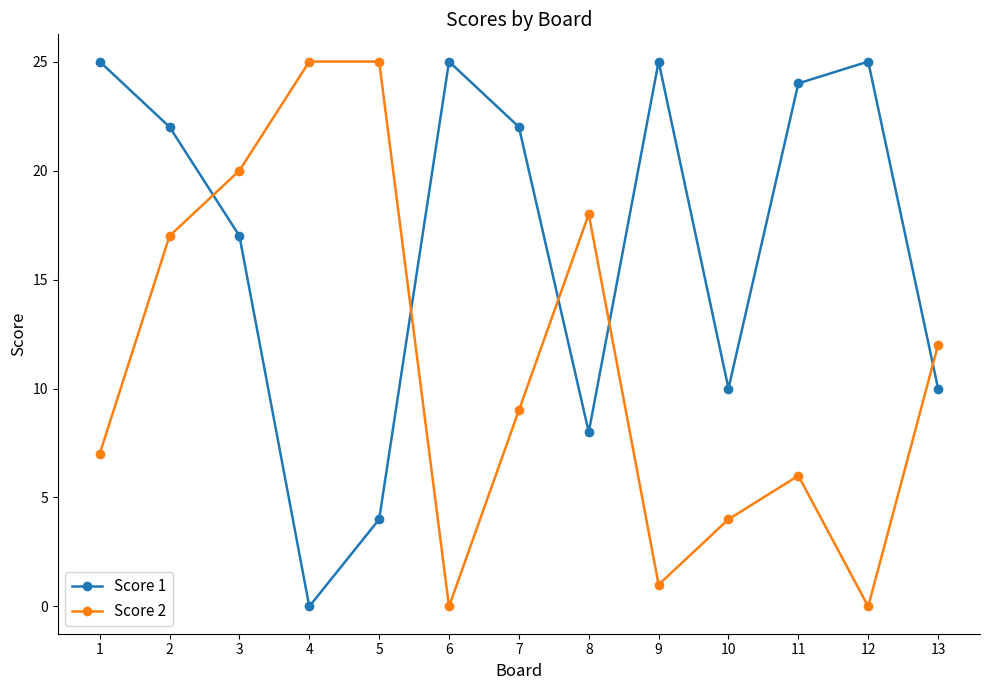

Rank the series at 7 from highest to lowest value.

Score 1, Score 2